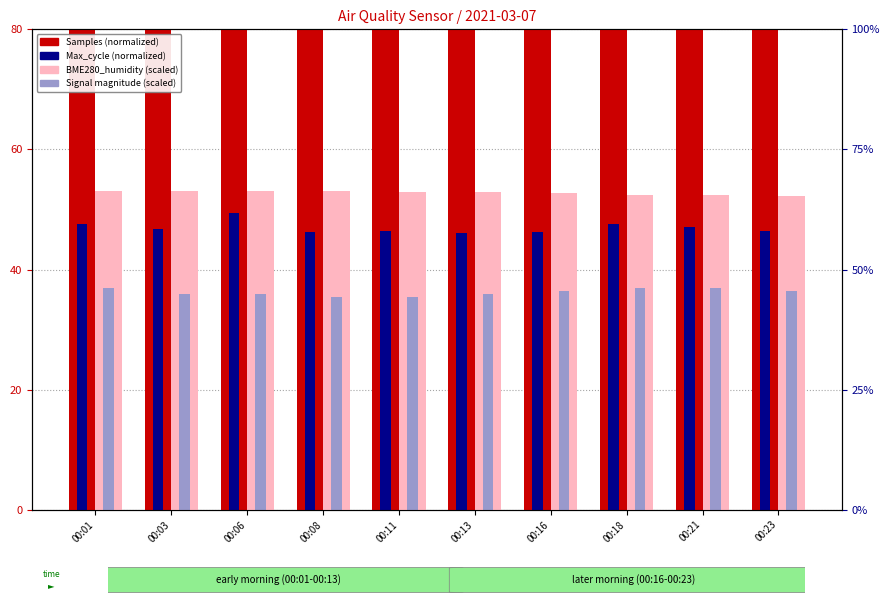

Count the number of data series in this chart.

4